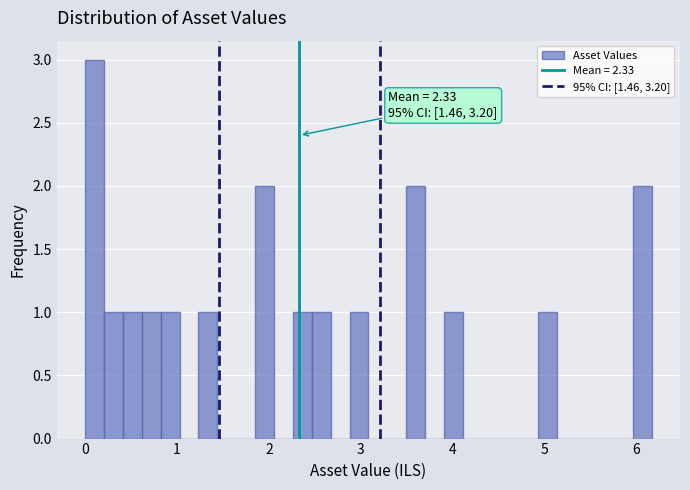

Read against the x-axis, roughly where is the centre of the tallest bar?

0.1